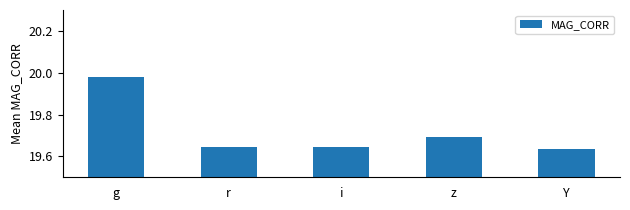

What position from the right is g?

5